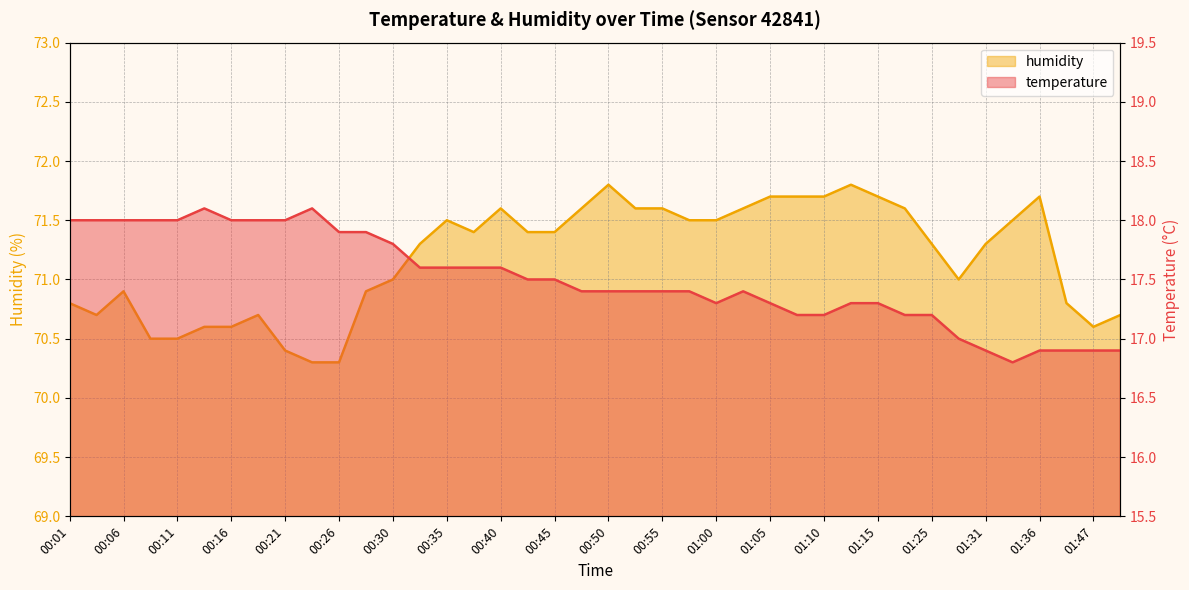

Rank the series at 00:30 from lowest to highest value.

temperature, humidity